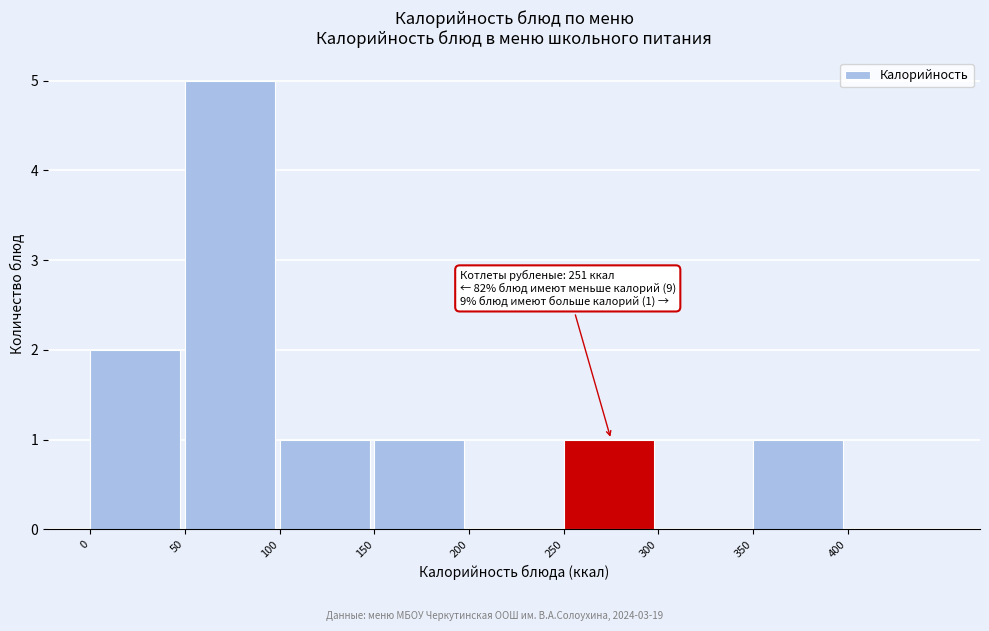

Over which range of the x-axis is the bar tallest?

50 to 100